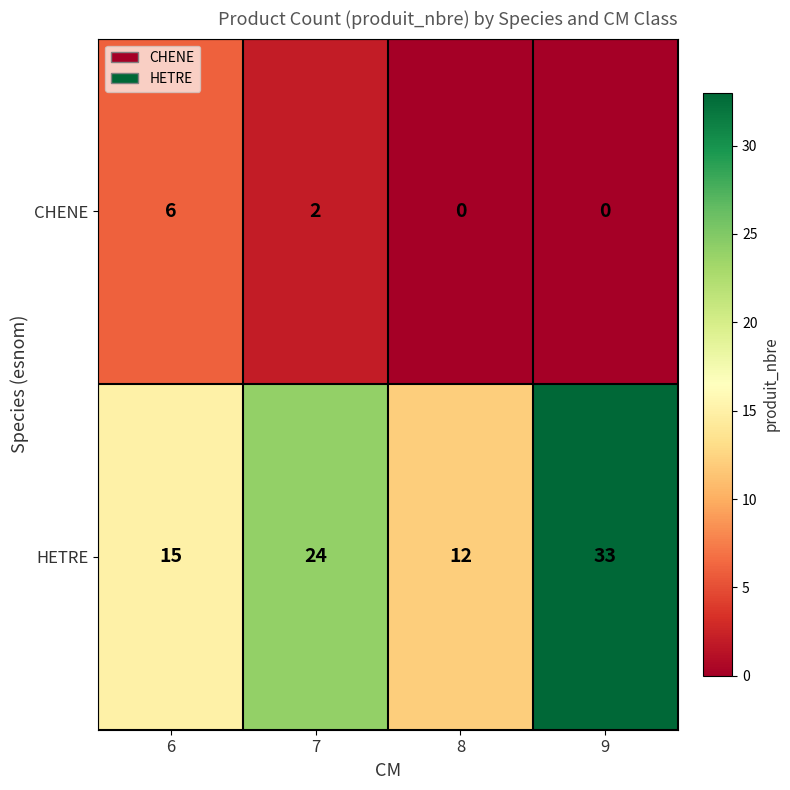

At how many categories does at least one series exceed 8?

4